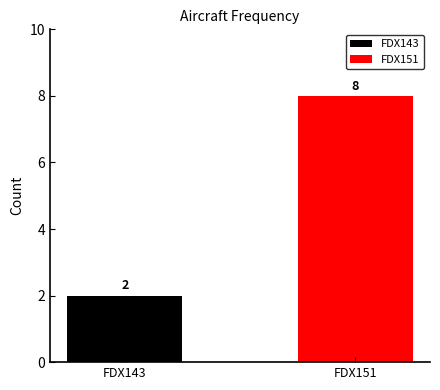

Is it true that the value at FDX151 is 8?

True